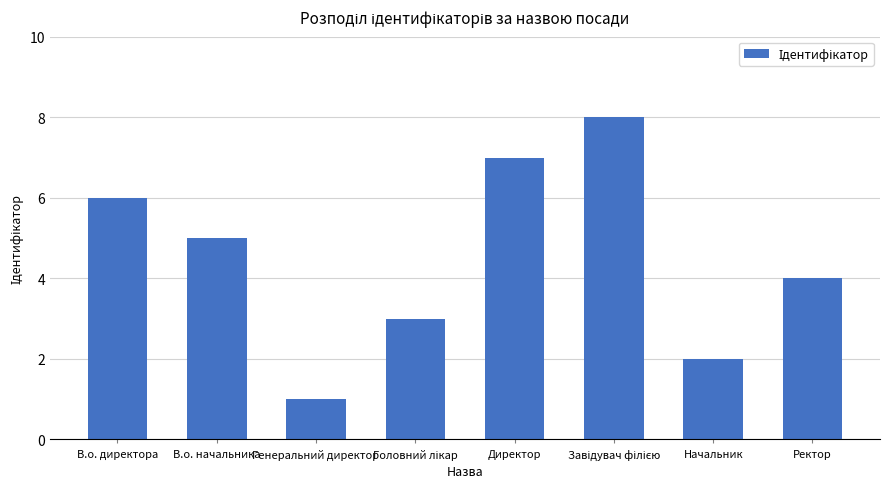

What is the ratio of the value at В.о. начальника to the value at Генеральний директор?

5.0